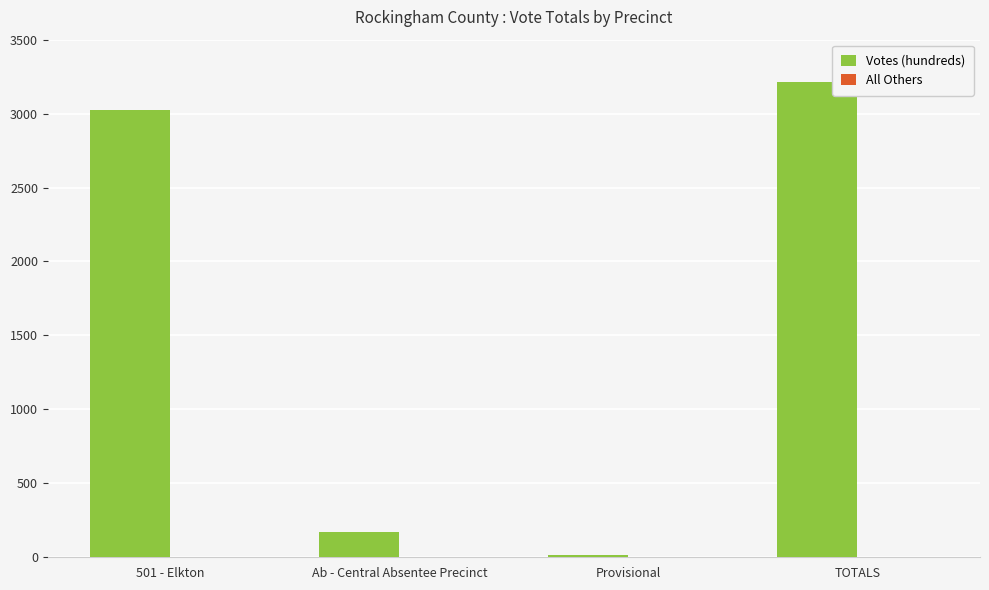

Which series changed the most between Ab - Central Absentee Precinct and TOTALS?

Votes (hundreds)